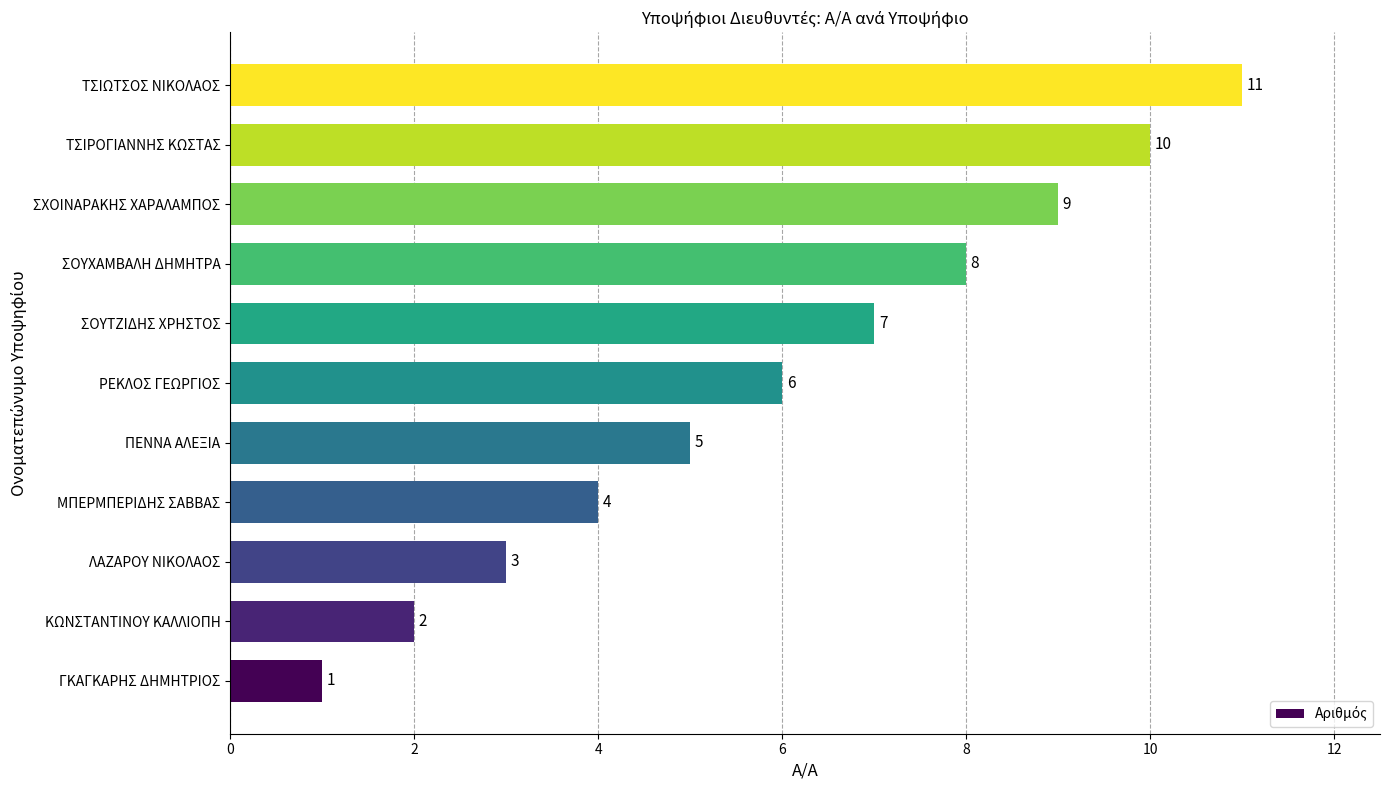

How many values are between 3 and 9?

7